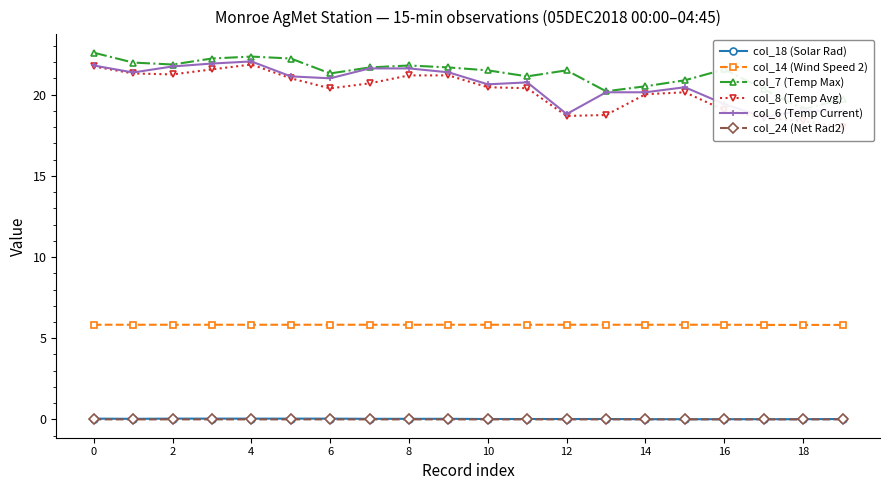

How many values in the col_8 (Temp Avg) series exceed 20?

14